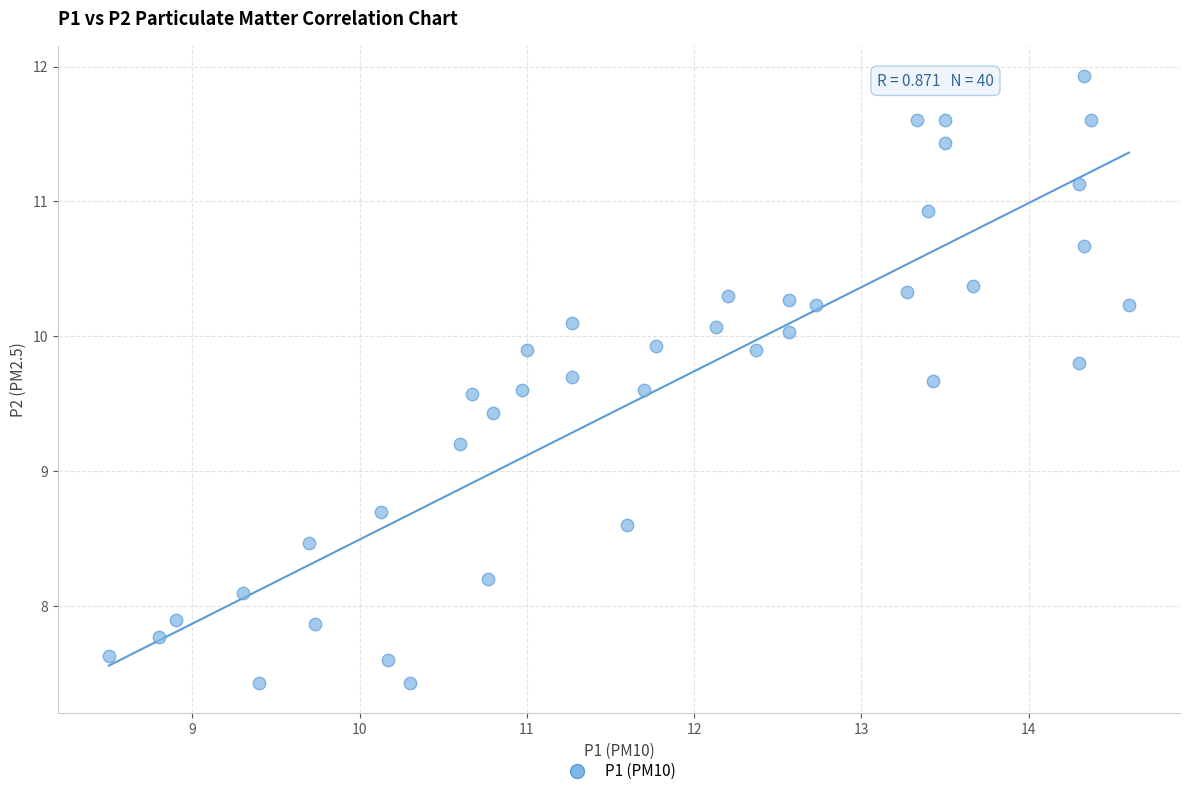

What is the range of Y values (max minus min)?

4.5